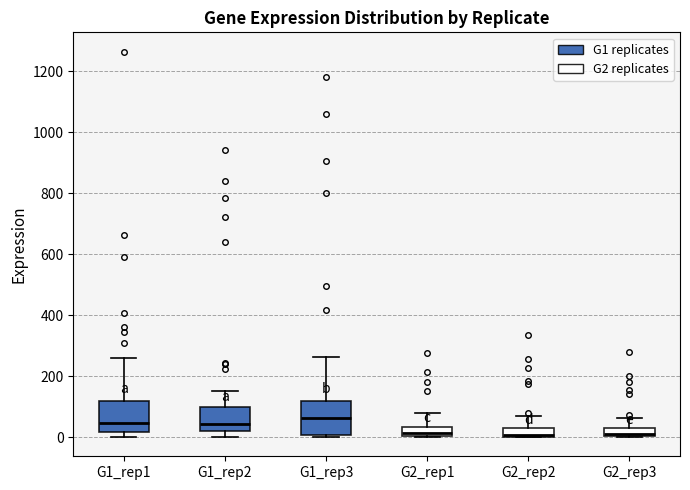

Where does the median line of the box for G1_rep2 sit on the y-axis? The values are not printed on the chart, so give them approximately, as read against the axis.

40